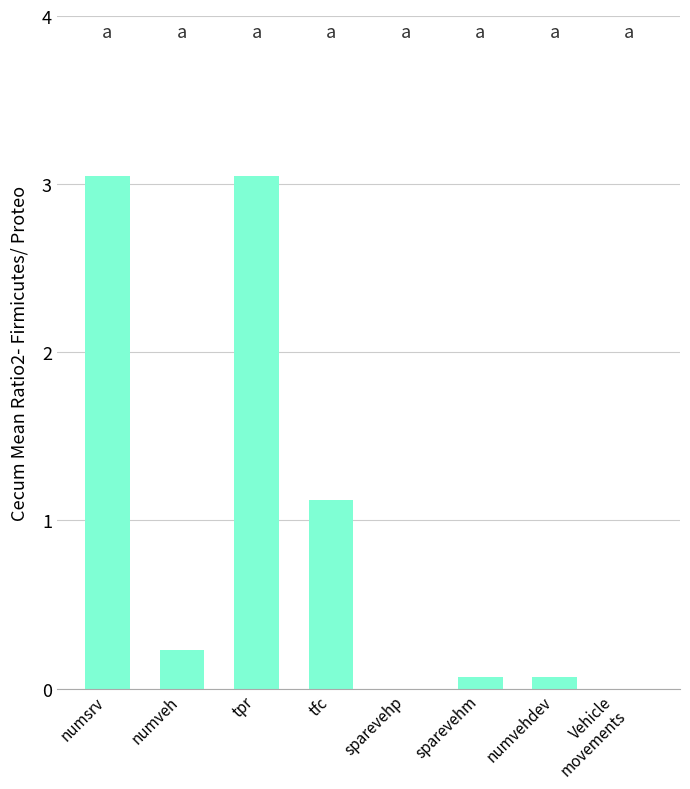

Where is the data nearest to the value 1?

tfc